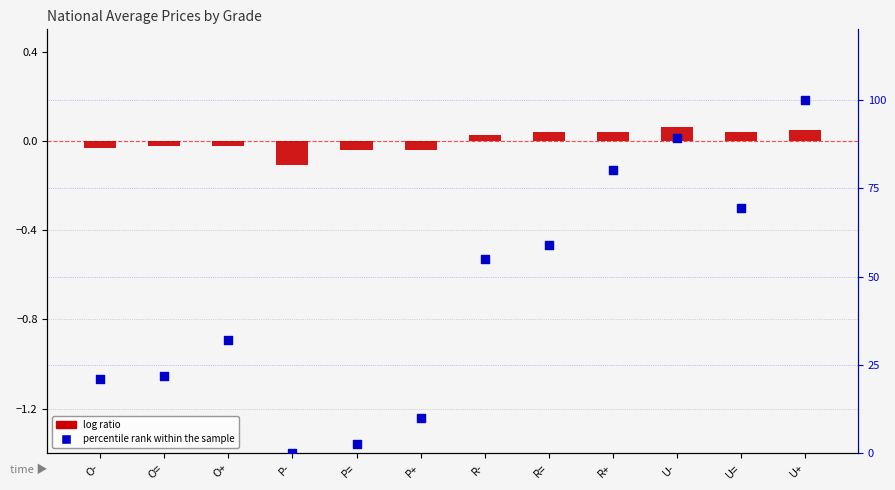

Which series reaches the maximum Y coordinate?

percentile rank within the sample